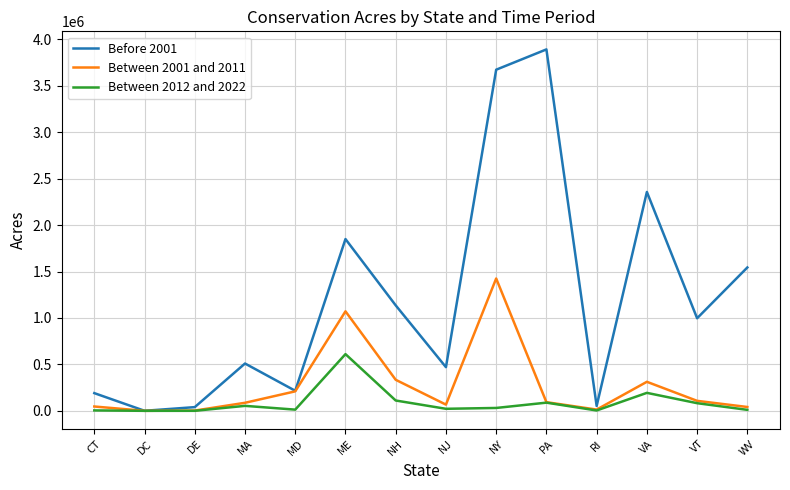

Rank the series by their average value, from highest to lowest.

Before 2001, Between 2001 and 2011, Between 2012 and 2022